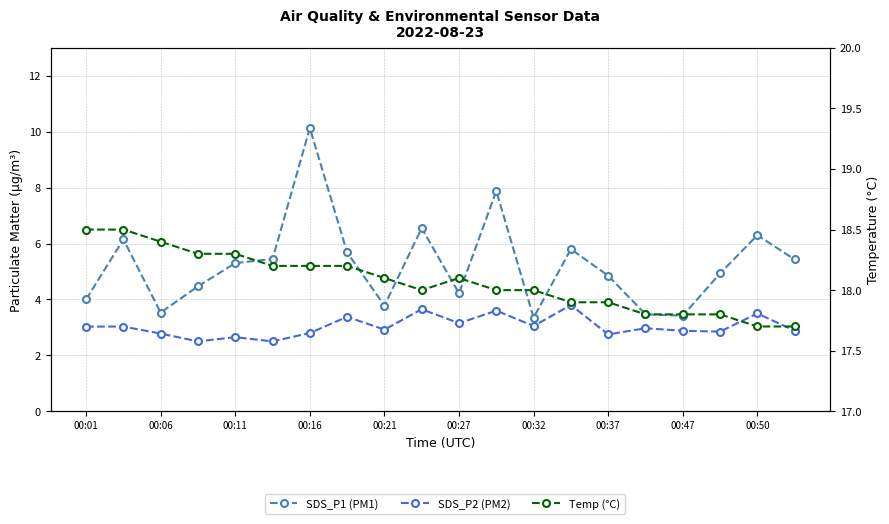

Where is the first local maximum for Temp (°C)?

00:27